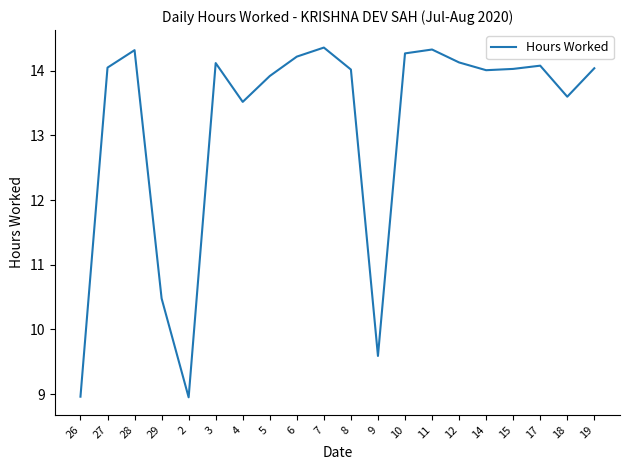

Between 19 and 18, which is larger?

19